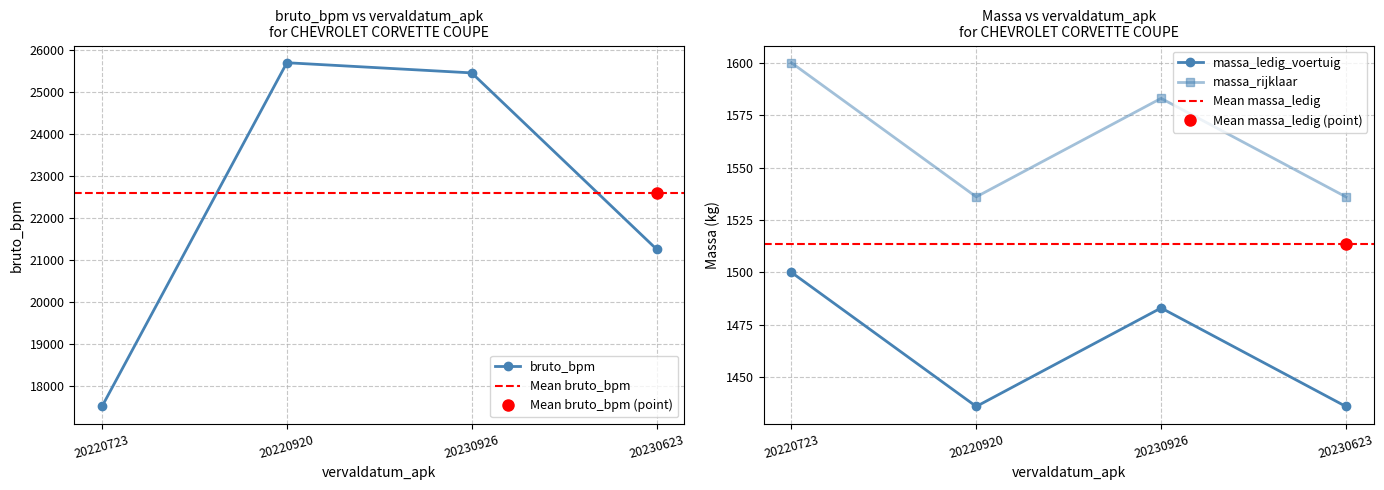

True or false: massa_ledig_voertuig and bruto_bpm cross at least once.

False